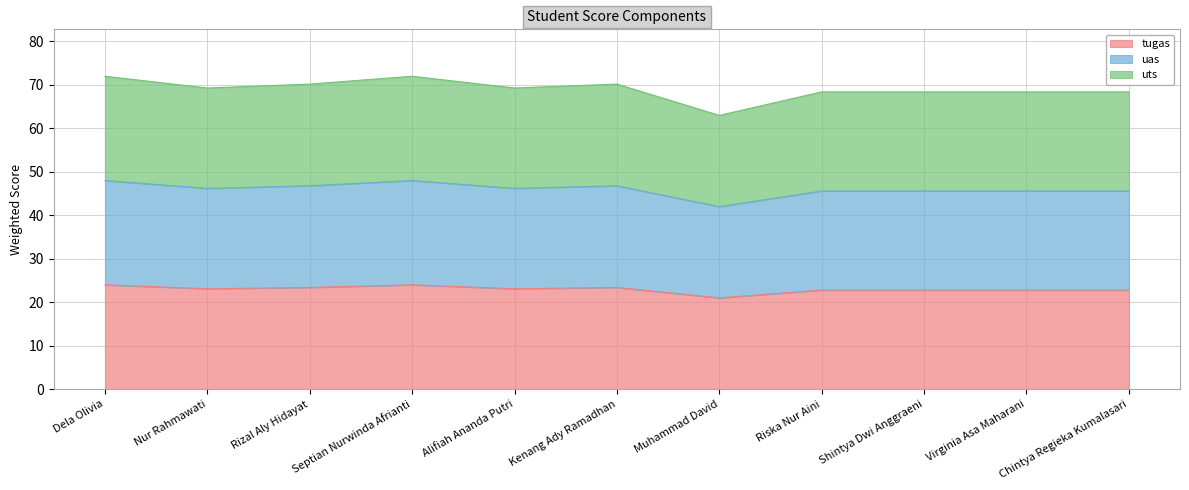

True or false: uts and tugas cross at least once.

False